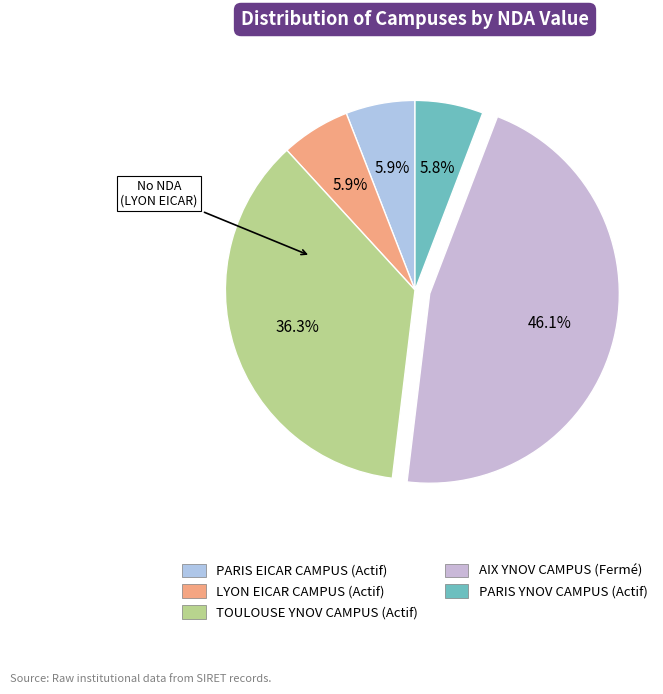

Count the number of slices in the pie.

5